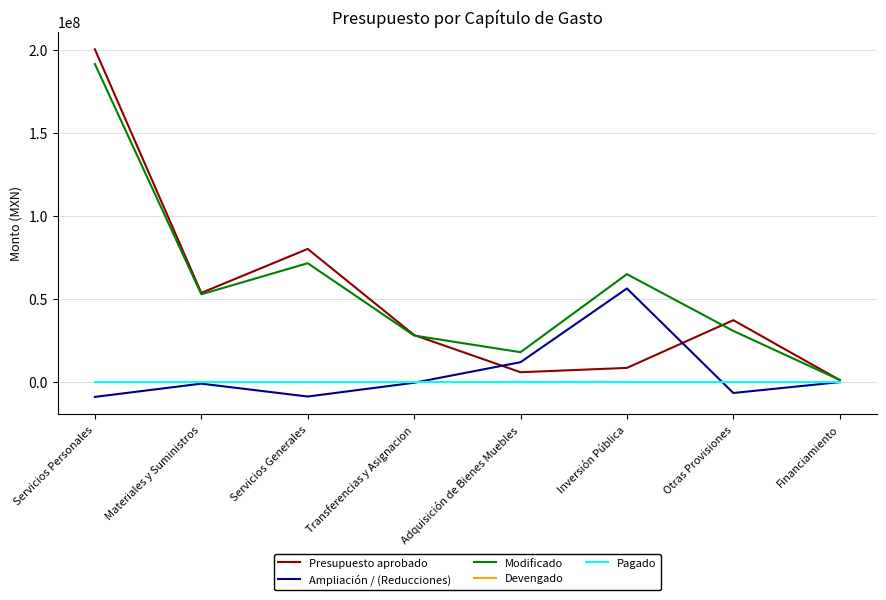

Does the chart display data point markers on the line(s)?

No